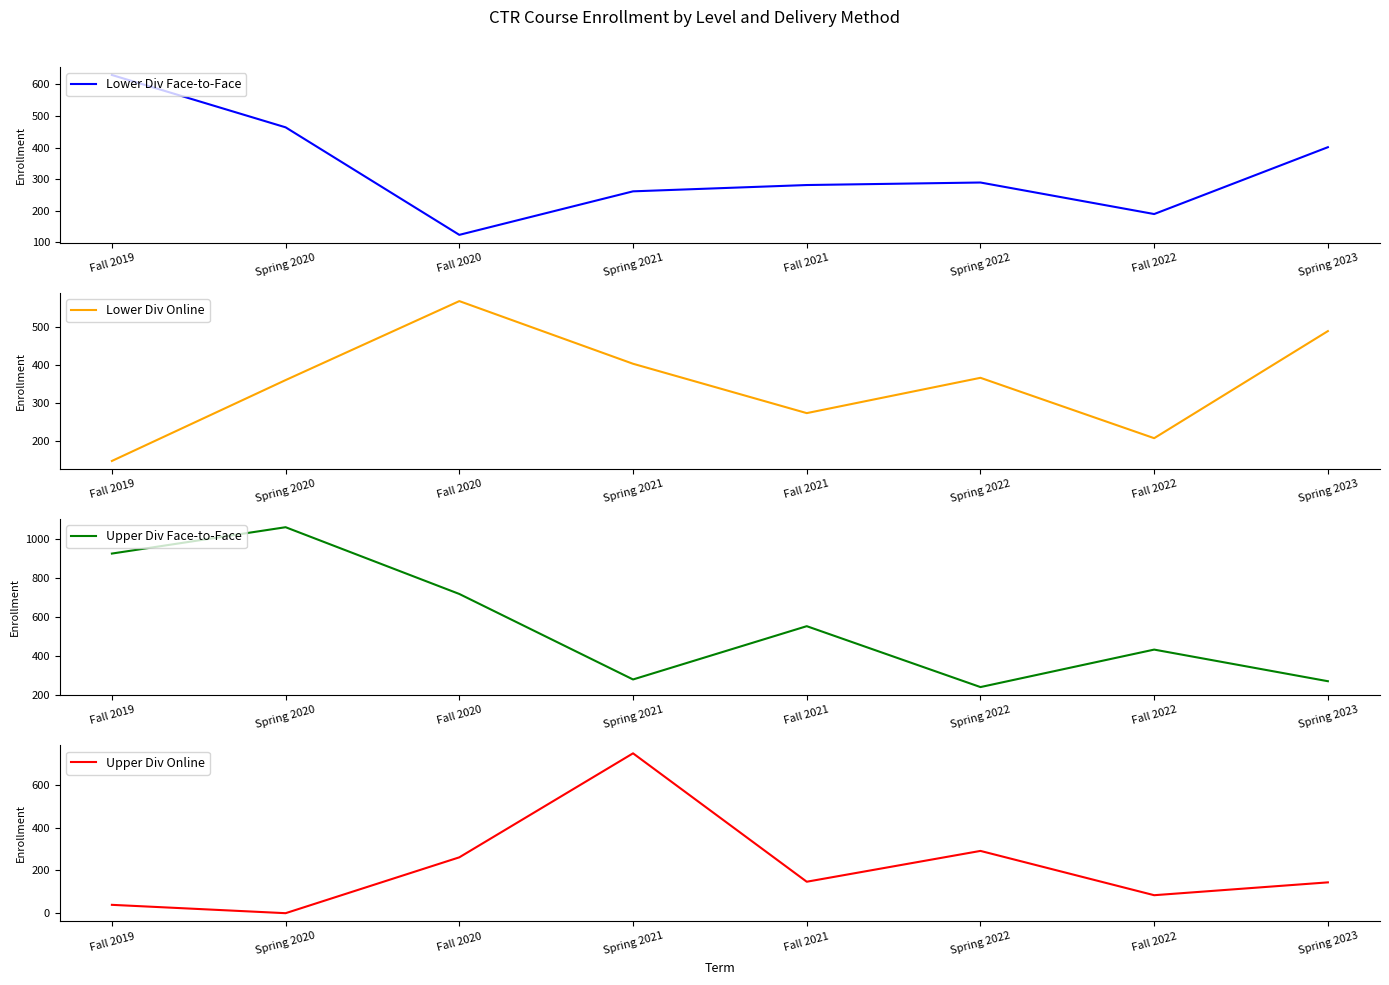

List the series in order of their peak value, highest first.

Upper Div Face-to-Face, Upper Div Online, Lower Div Face-to-Face, Lower Div Online